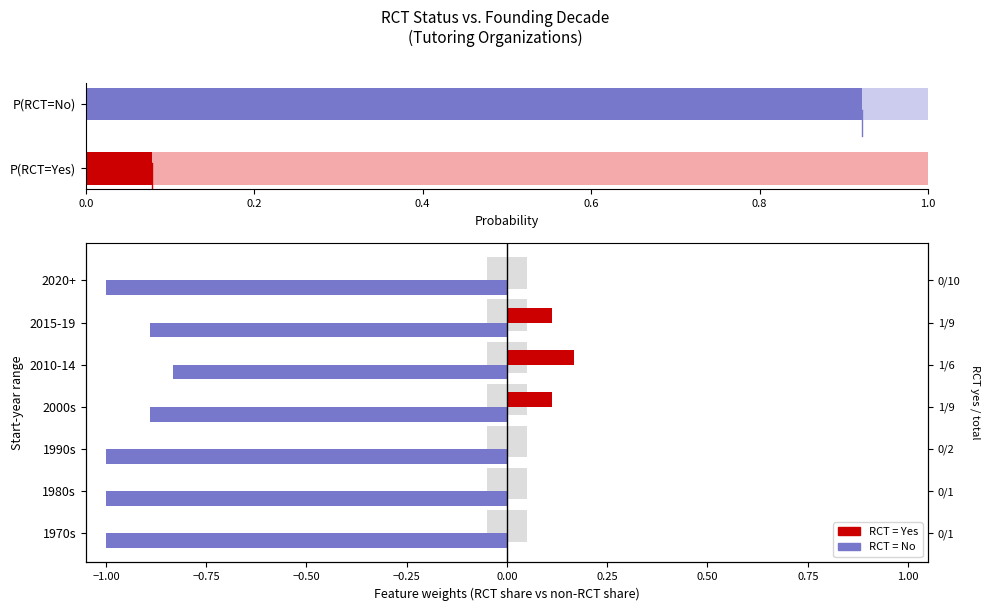

What is the average value of the RCT=No series?

-0.9